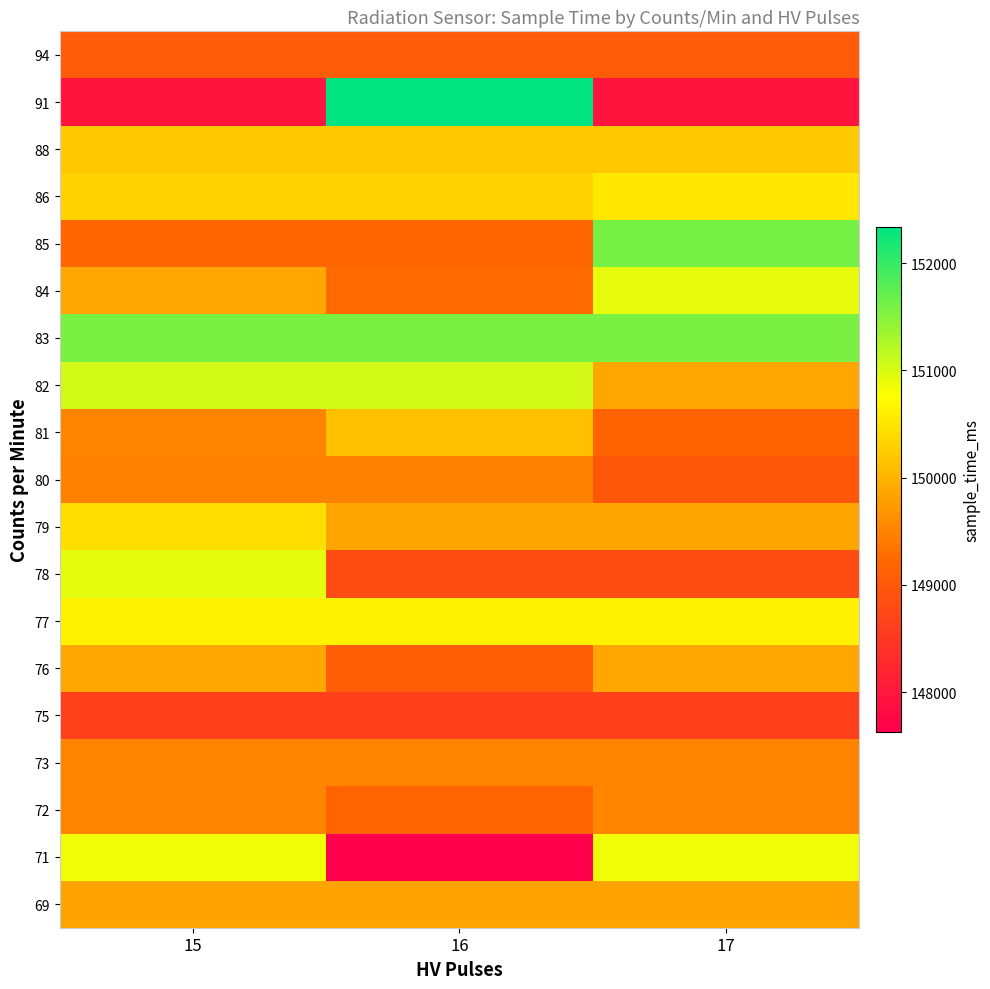

Reading left to right, what are all the values shown in this chart?

69: 15=149828	16=149828	17=149828
71: 15=150854	16=147629	17=150854
72: 15=149516	16=149186	17=149516
73: 15=149518	16=149518	17=149518
75: 15=148634	16=148634	17=148634
76: 15=149856	16=149081	17=149856
77: 15=150637	16=150637	17=150637
78: 15=150929	16=148808	17=148808
79: 15=150439	16=149842	17=149842
80: 15=149476	16=149476	17=148973
81: 15=149518	16=150119	17=149158
82: 15=151048	16=151048	17=149857
83: 15=151578	16=151578	17=151578
84: 15=149856	16=149265	17=150907
85: 15=149205	16=149205	17=151613
86: 15=150302	16=150302	17=150528
88: 15=150213	16=150213	17=150213
91: 15=147950	16=152336	17=147950
94: 15=149027	16=149027	17=149027